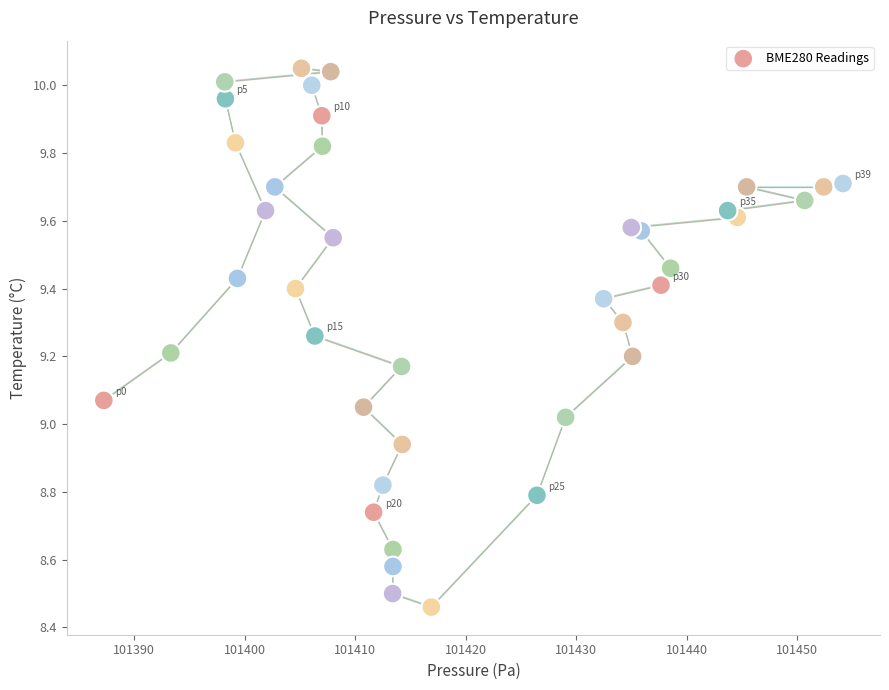

What is the range of Y values (max minus min)?

1.6